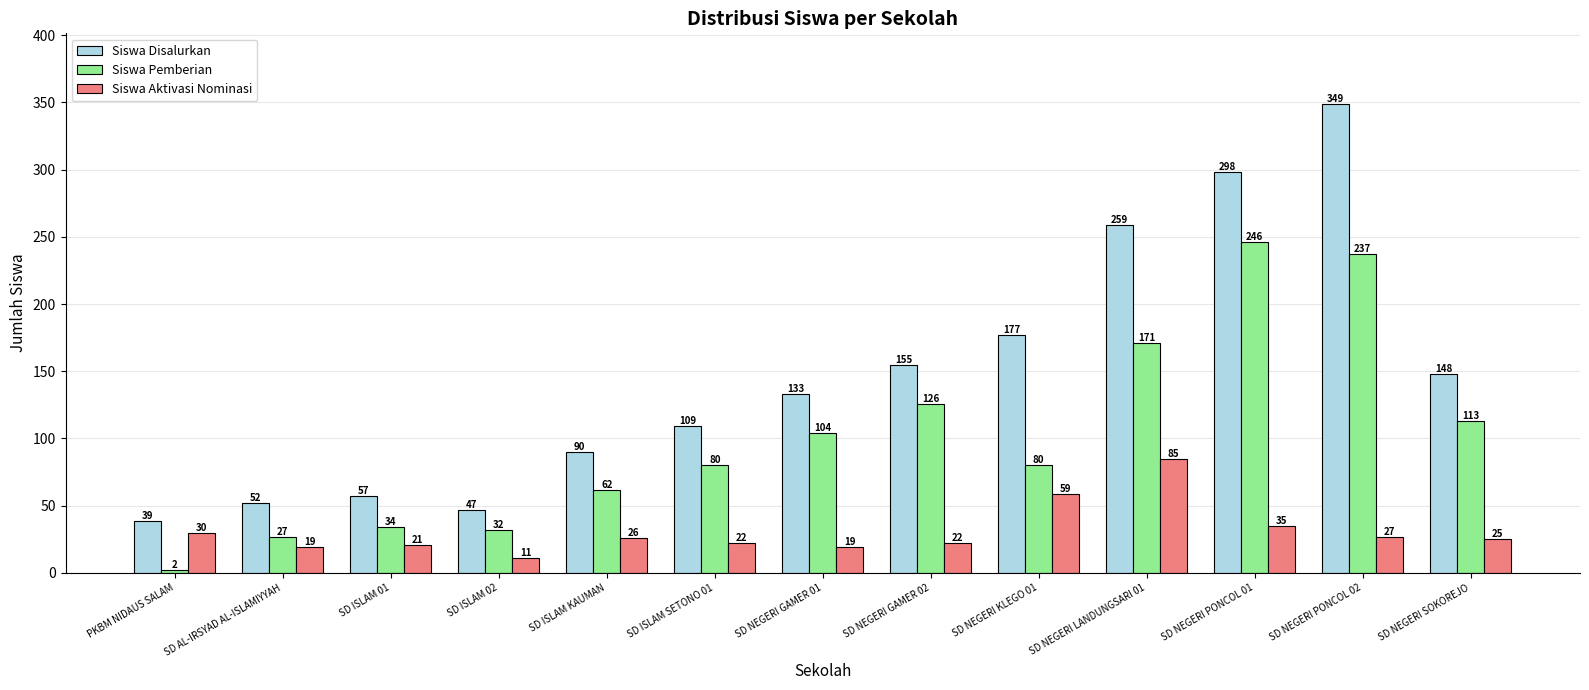

List the series in order of their overall mean, lowest first.

Siswa Aktivasi Nominasi, Siswa Pemberian, Siswa Disalurkan